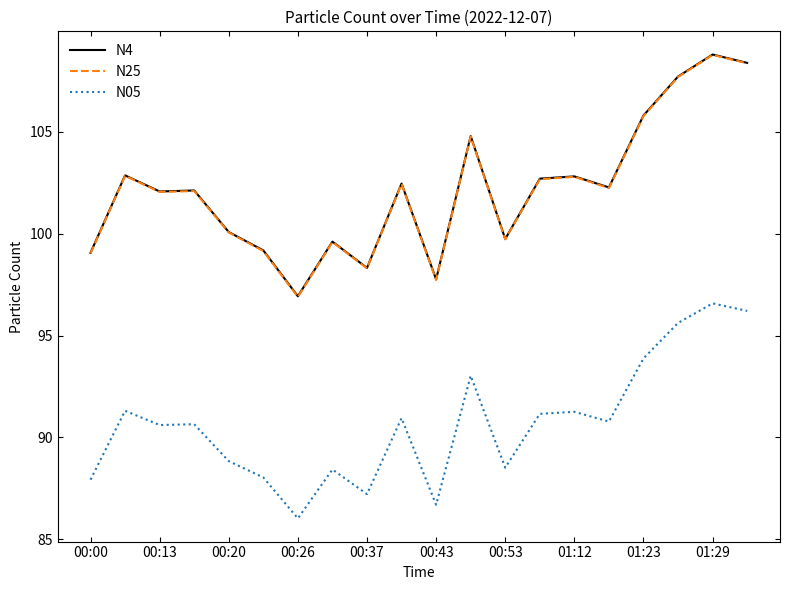

True or false: N05 and N25 cross at least once.

False